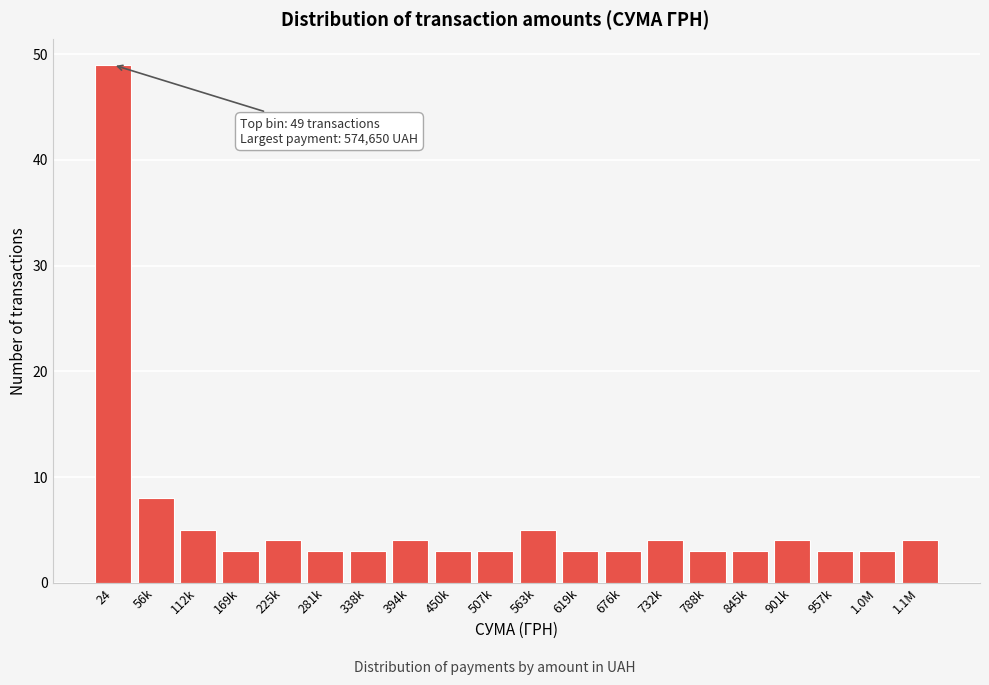

Reading left to right, list all the values displayed in this chart.

49	8	5	3	4	3	3	4	3	3	5	3	3	4	3	3	4	3	3	4